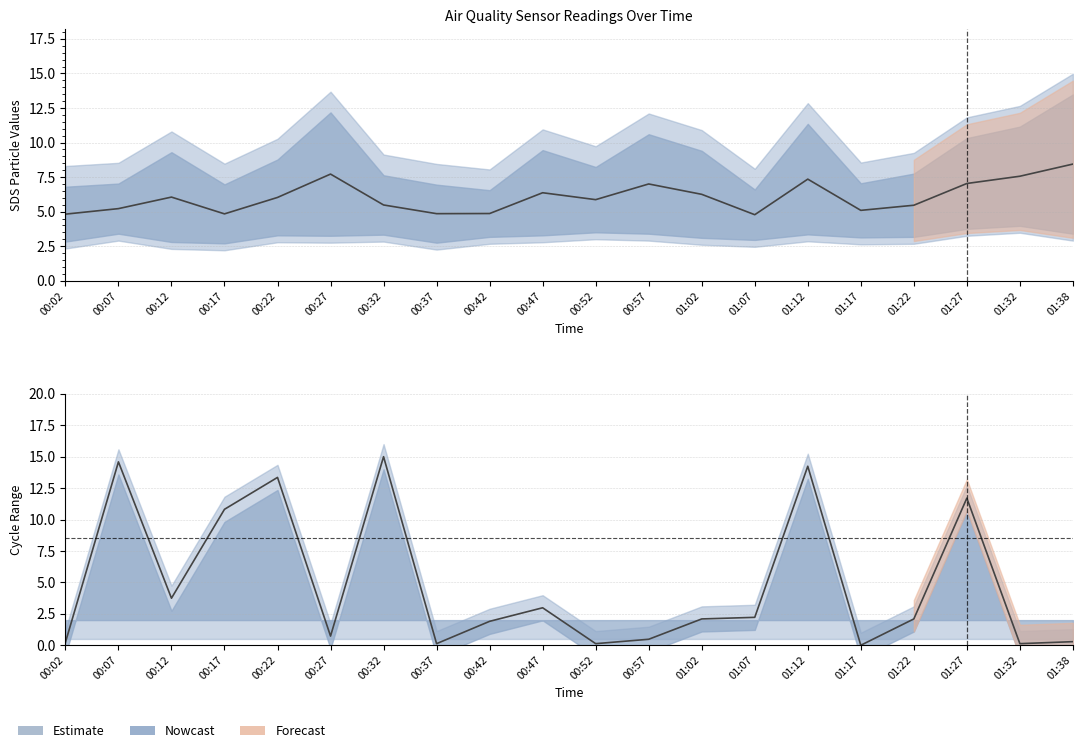

What is the difference between the maximum and minimum values in the SDS_P1 series?

3.7